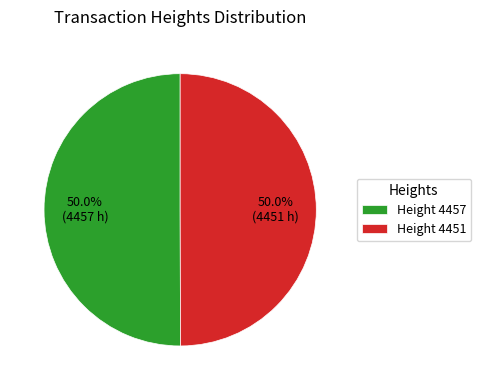

Is the sum of Height 4457 and Height 4451 greater than half?

Yes